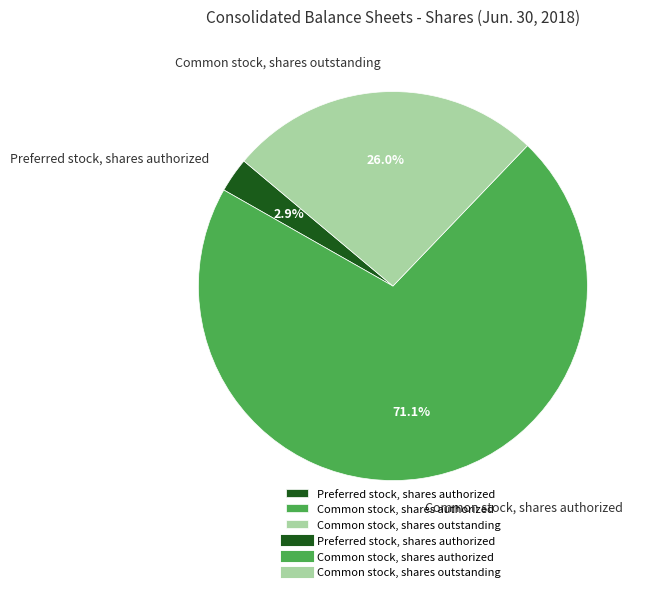

To the nearest percent, what is the combined percentage of Common stock, shares authorized and Preferred stock, shares authorized?

74%